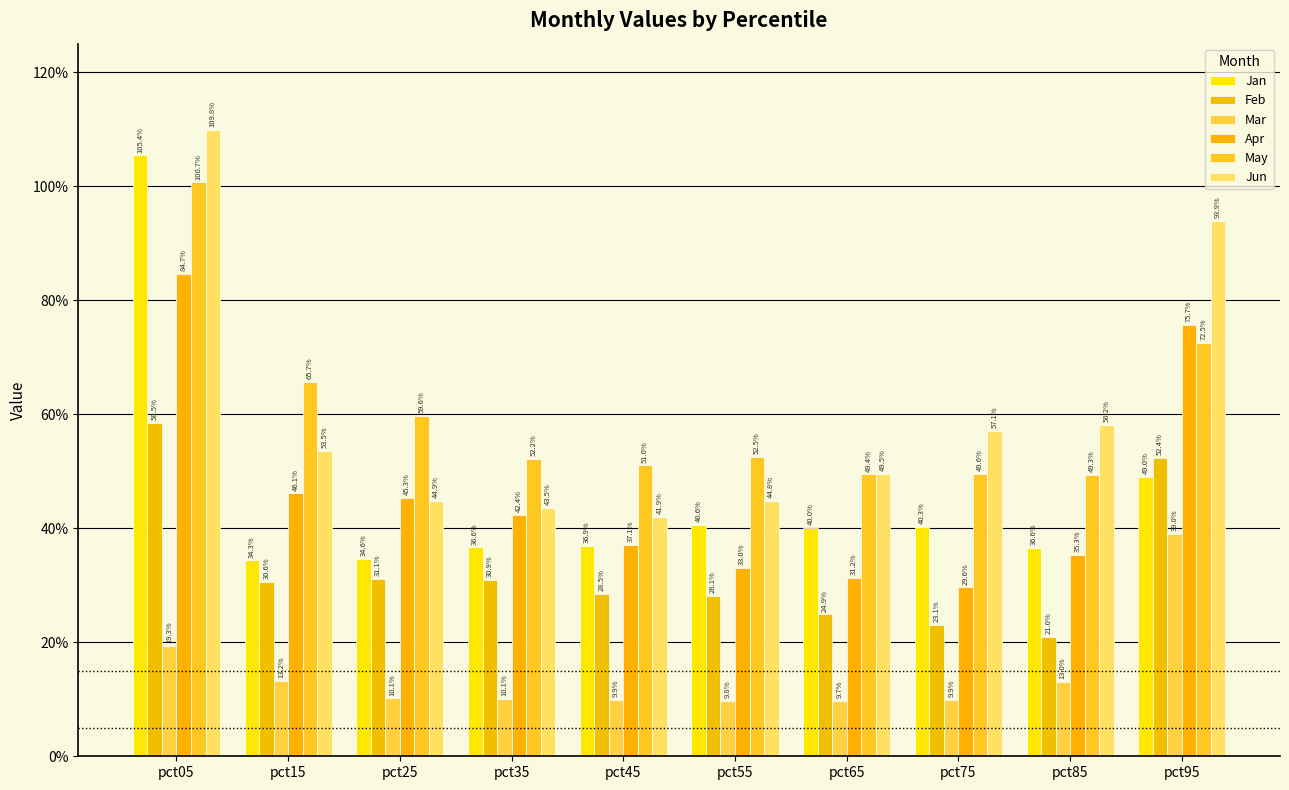

At pct55, list the series in order from largest to smallest.

May, Jun, Jan, Apr, Feb, Mar